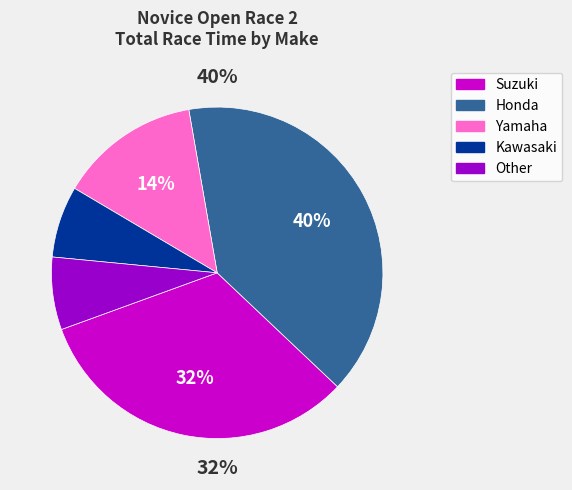

Count the number of slices in the pie.

5